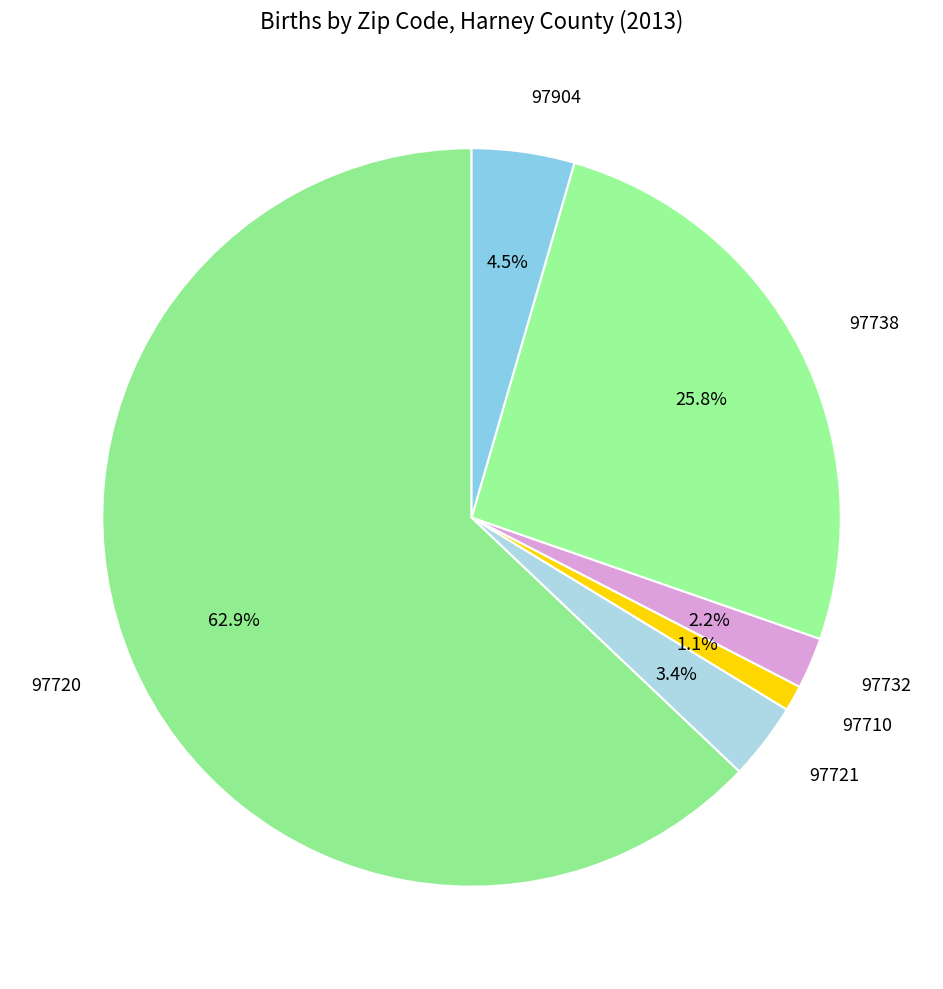

Which slice is the smallest?

97710